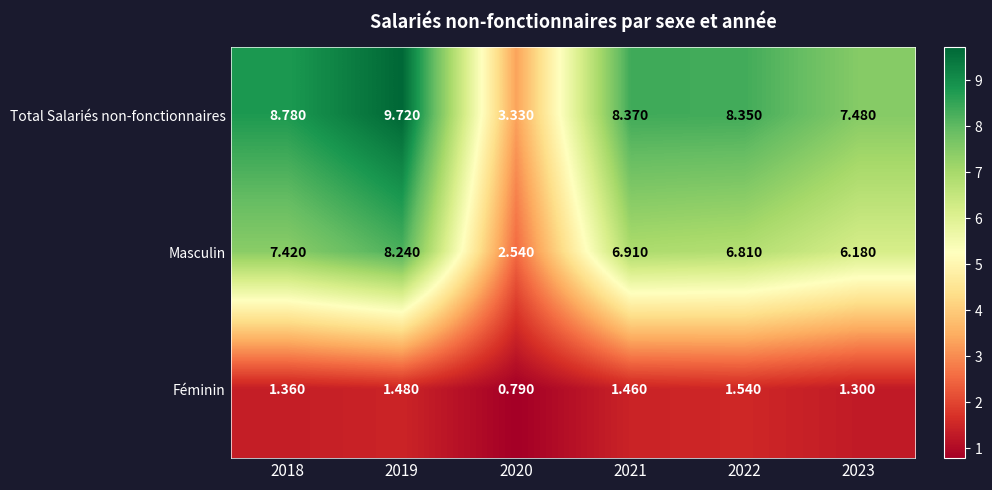

At which category does the chart reach its peak across all series?

2019